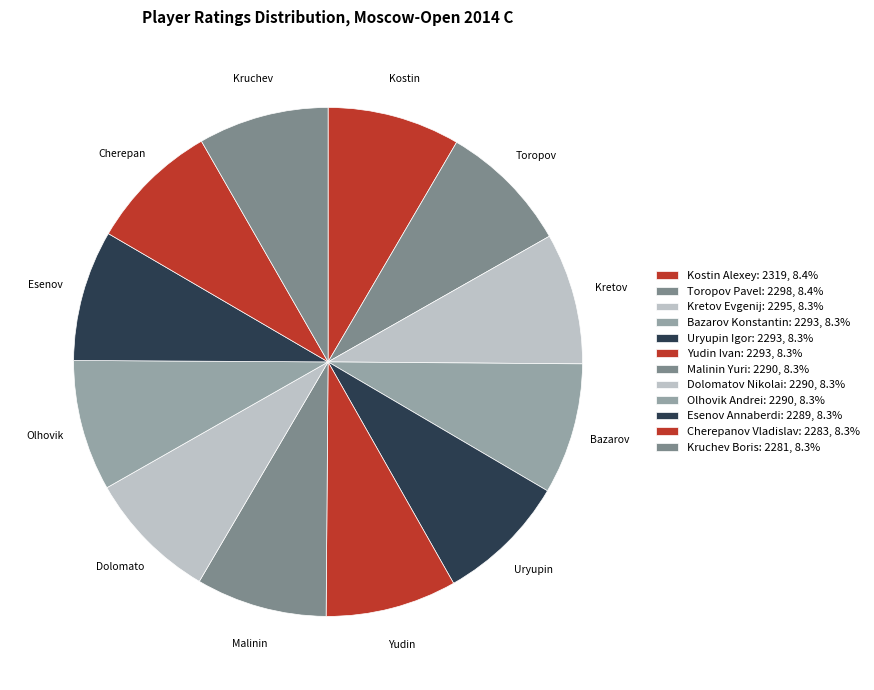

To the nearest percent, what is the average slice percentage?

8%